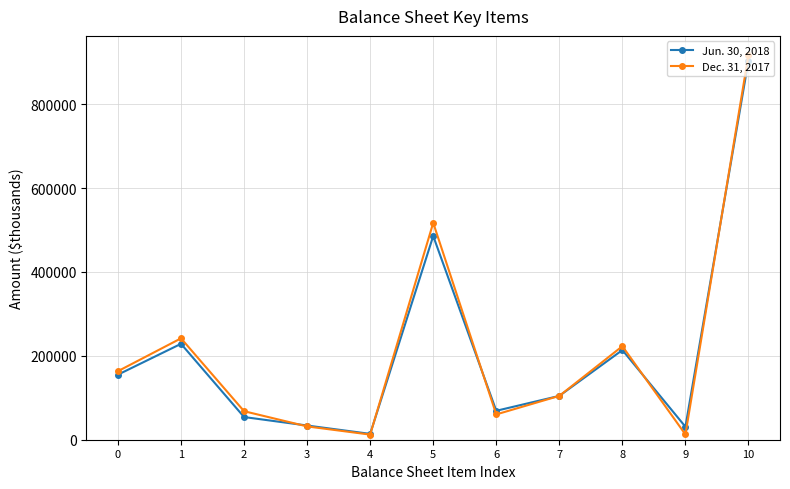

Which series has the largest range (max minus min)?

Dec. 31, 2017